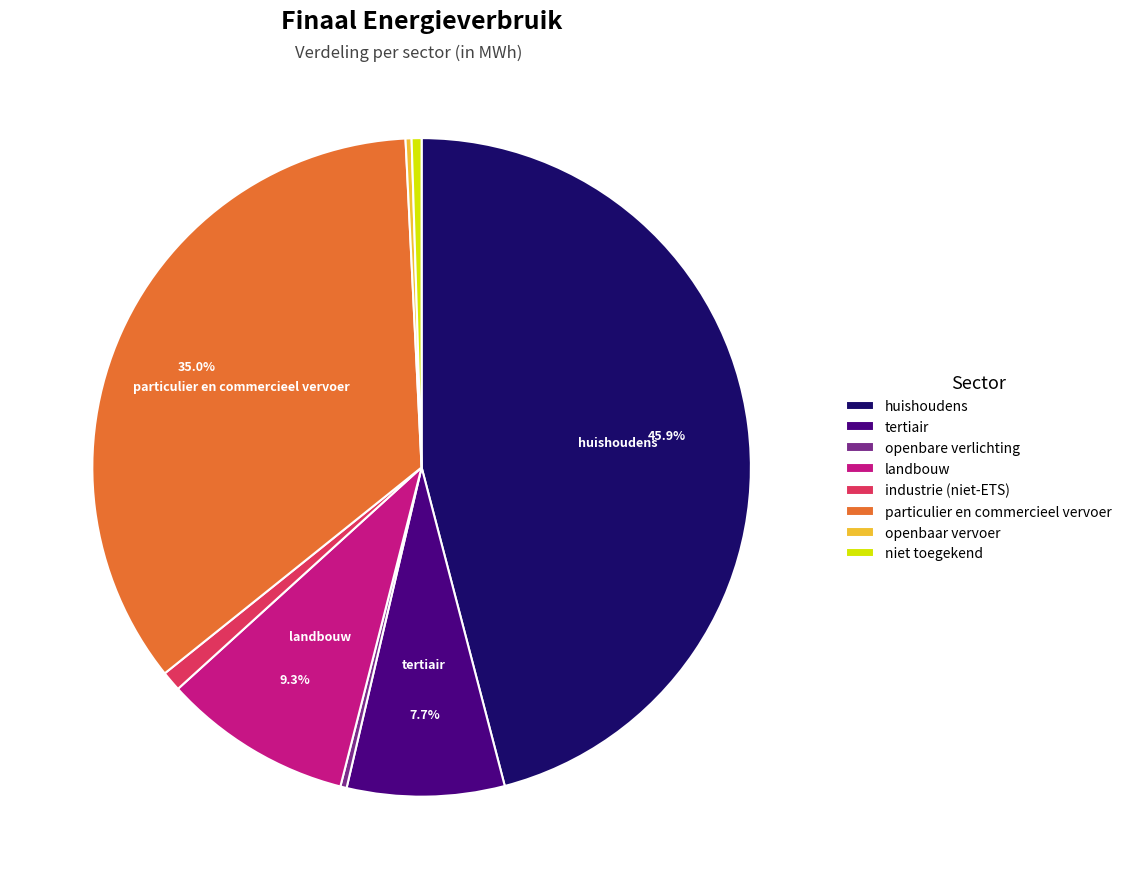

To the nearest percent, what is the combined percentage of niet toegekend and openbare verlichting?

1%